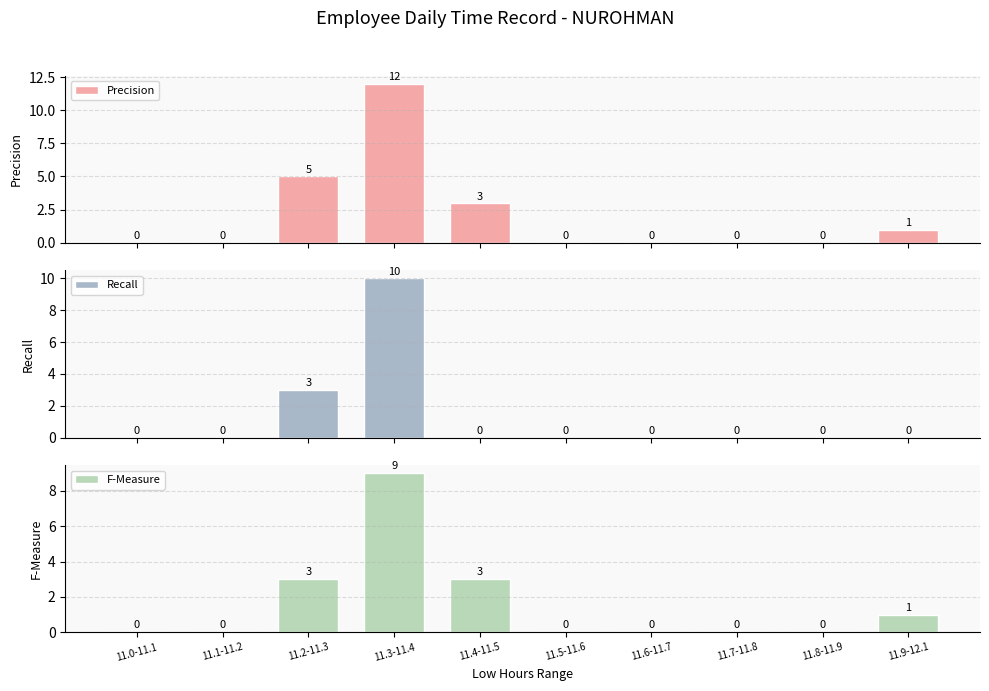

Reading left to right, list all the values displayed in this chart.

Precision: 0	0	5	12	3	0	0	0	0	1
Recall: 0	0	3	10	0	0	0	0	0	0
F-Measure: 0	0	3	9	3	0	0	0	0	1